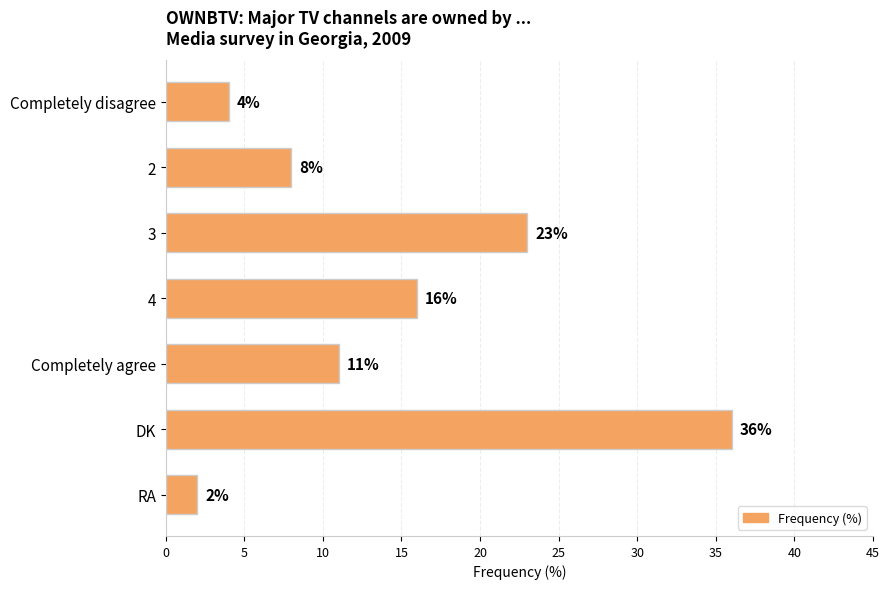

What is the change in value from 2 to RA?

-6